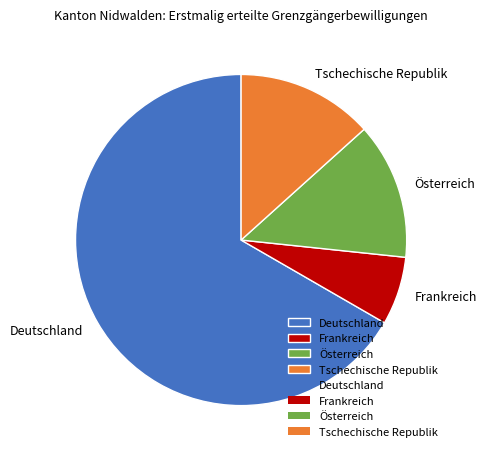

Between Tschechische Republik and Deutschland, which is larger?

Deutschland